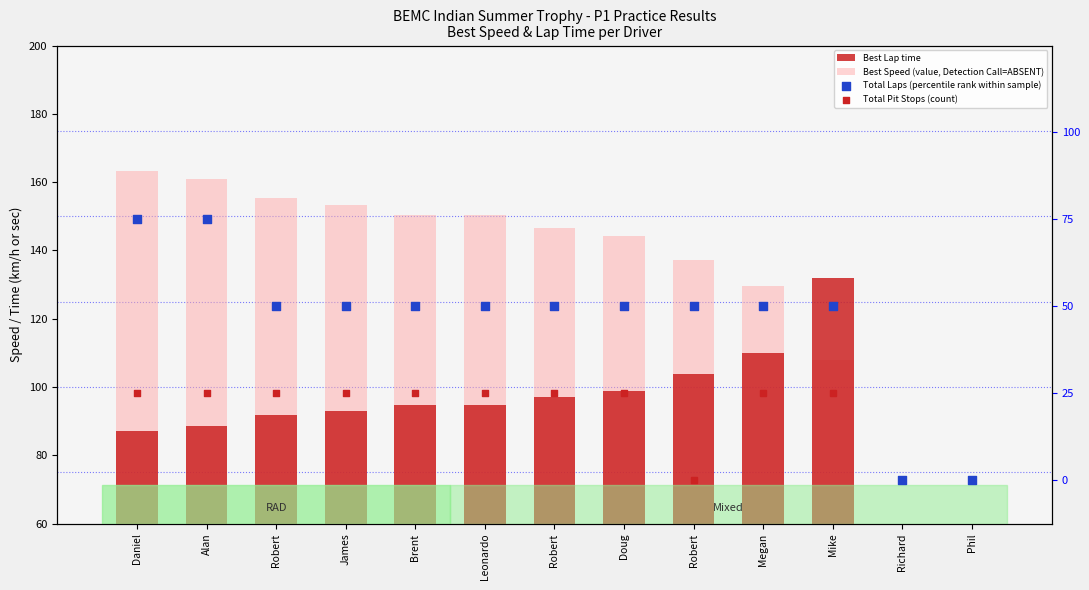

Is the value of Total Laps (percentile rank within sample) at Richard greater than the value of Total Pit Stops (count) at Robert?

No